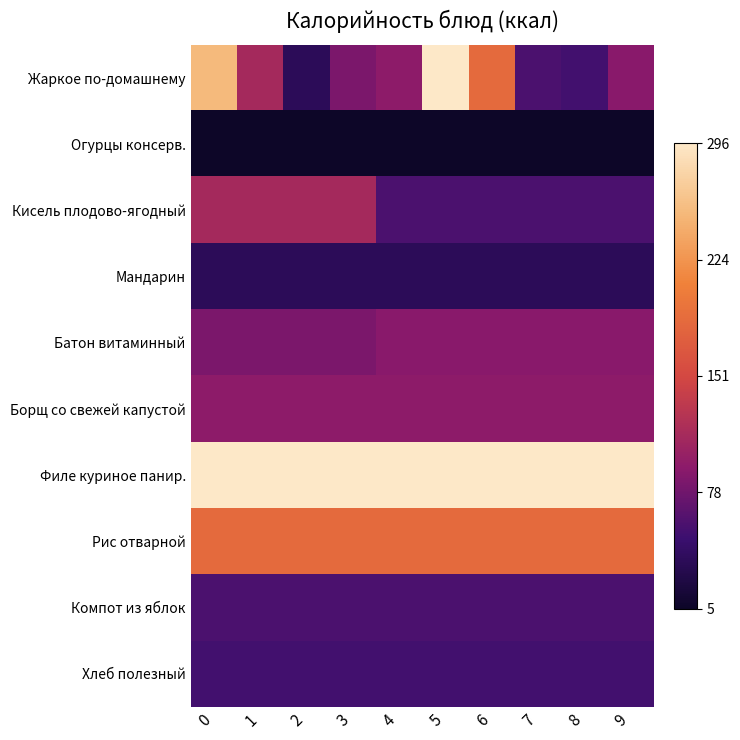

Rank the series at 5 from lowest to highest value.

Огурцы консерв., Мандарин, Хлеб полезный, Кисель плодово-ягодный, Компот из яблок, Батон витаминный, Борщ со свежей капустой, Рис отварной, Жаркое по-домашнему, Филе куриное панир.